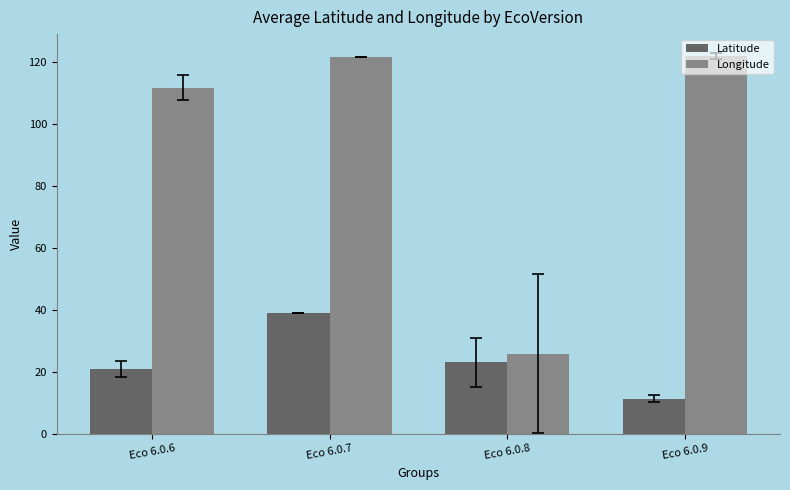

The value of Latitude at Eco 6.0.9 is 11.3. True or false?

True